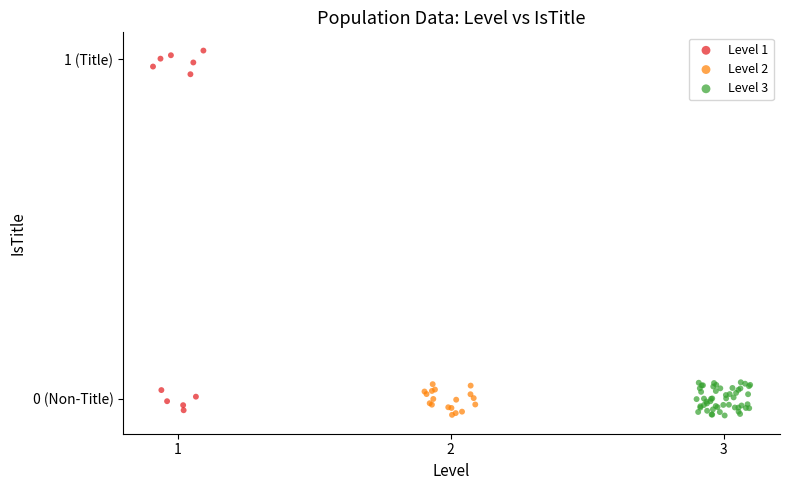

What are all the series names shown in the legend?

Level 1, Level 2, Level 3